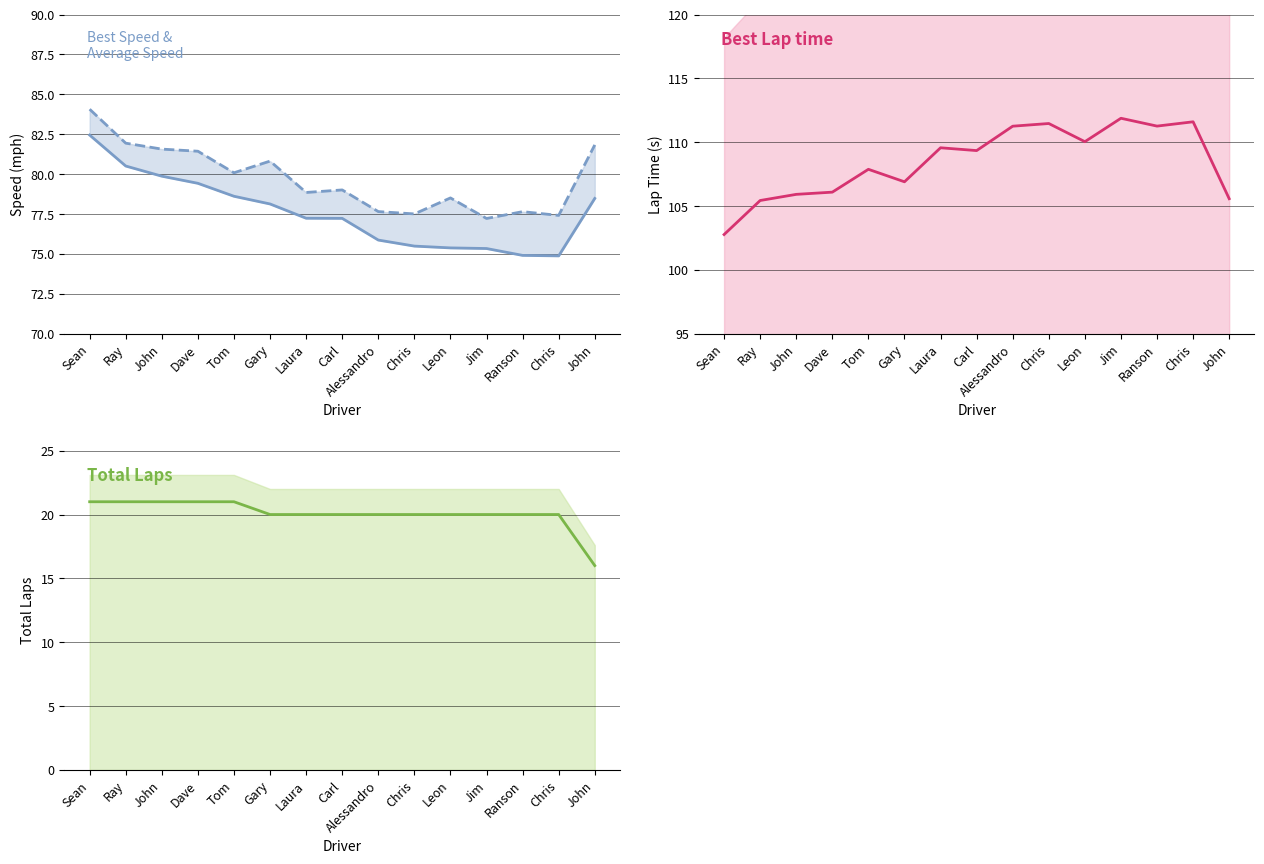

The value of Average Speed at Tom is 78.6. True or false?

True